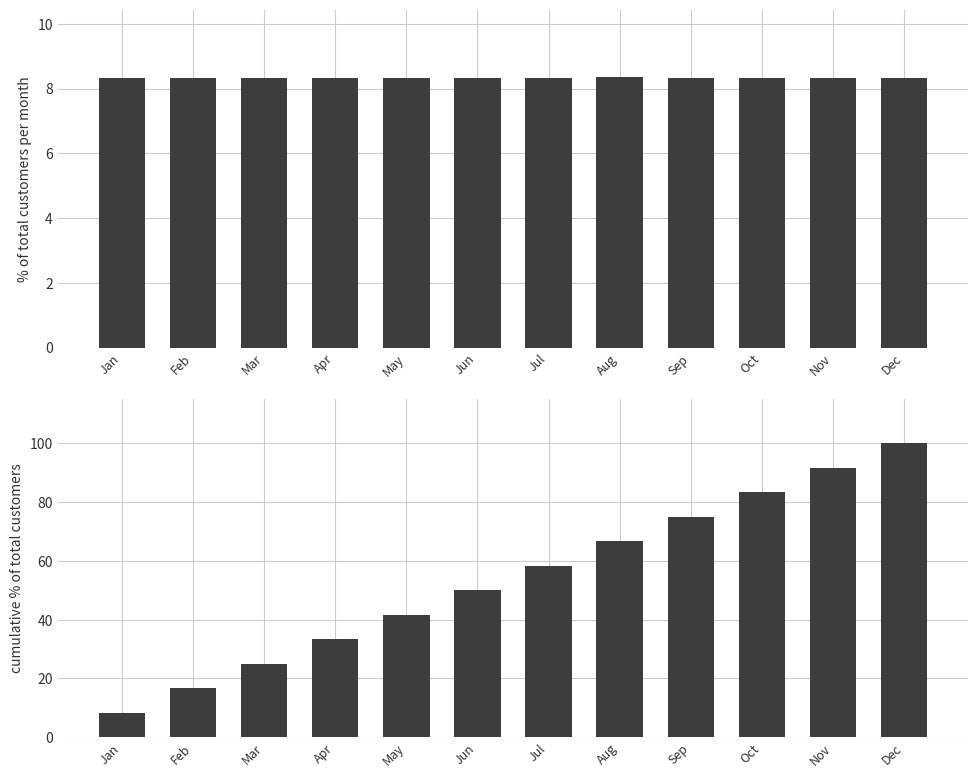

Is the value of % of total customers per month at Jul greater than the value of cumulative % of total customers at Apr?

No